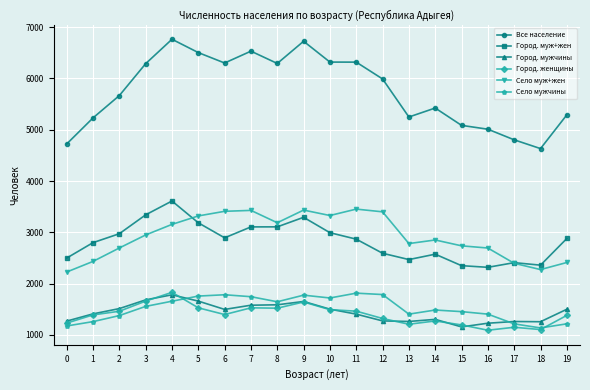

How many lines are shown in the chart?

6